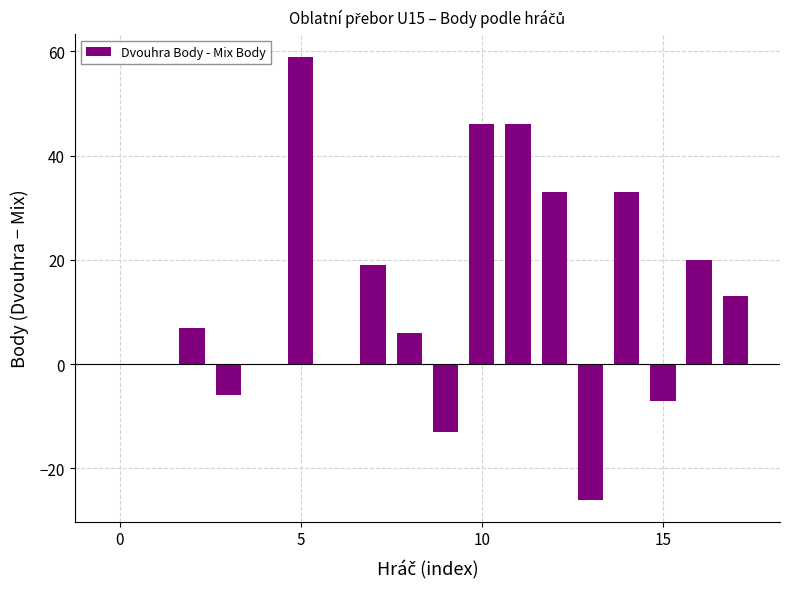

What is the sum of all values?

230